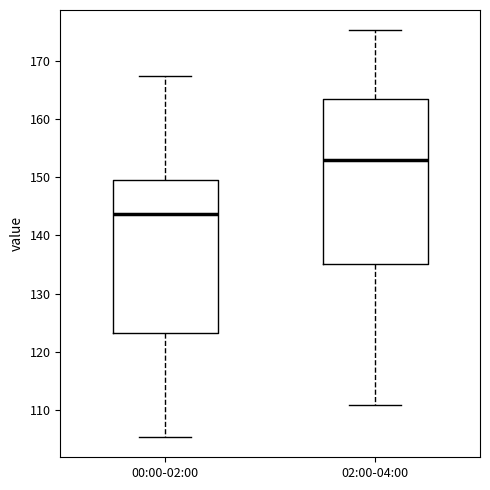

Reading left to right, read every box against the y-axis: the position of its median line, the range the box covers, and the ends of its whiskers. The values are not printed on the chart, so give them approximately, as read against the axis.

00:00-02:00: median 144, box 123 to 149, whiskers 105 to 167
02:00-04:00: median 153, box 135 to 163, whiskers 111 to 175